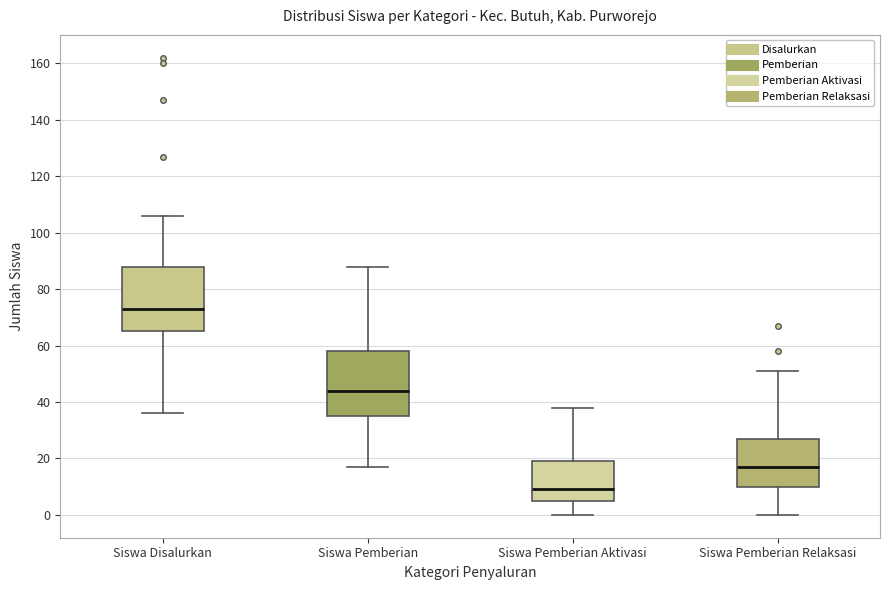

Reading left to right, transcribe this box plot: for each box, give where its median line is, the range the box spans, and where its two whiskers end, as read against the y-axis. The values are not printed on the chart, so give them approximately, as read against the axis.

Siswa Disalurkan: median 74, box 66 to 88, whiskers 36 to 106
Siswa Pemberian: median 44, box 36 to 58, whiskers 18 to 88
Siswa Pemberian Aktivasi: median 10, box 6 to 20, whiskers 0 to 38
Siswa Pemberian Relaksasi: median 18, box 10 to 28, whiskers 0 to 52